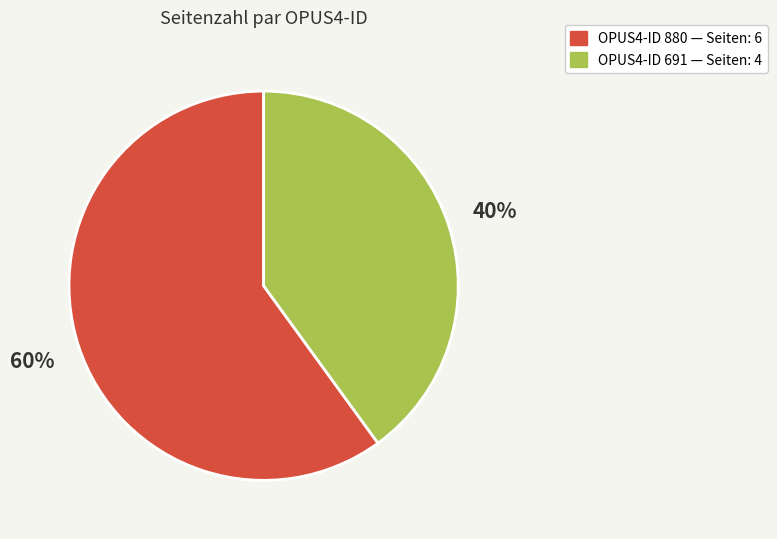

Count the number of slices in the pie.

2